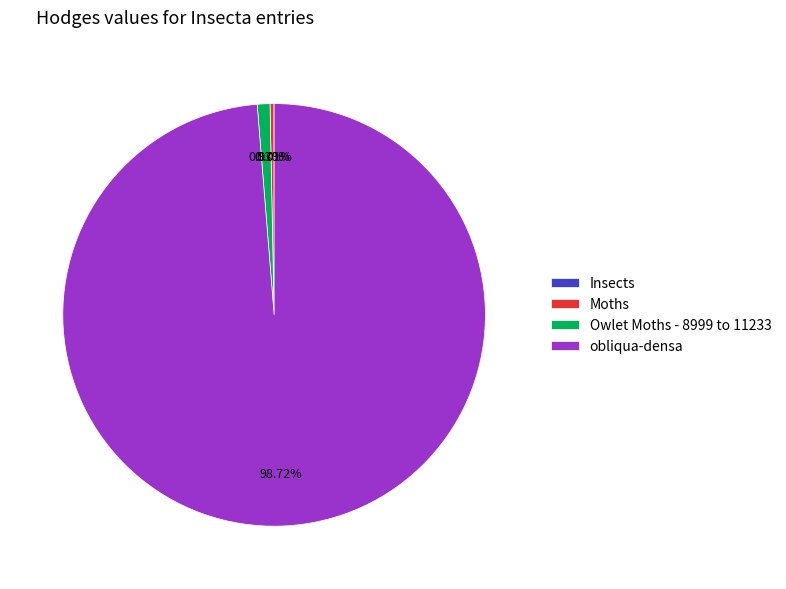

What is the largest slice in the pie chart?

obliqua-densa